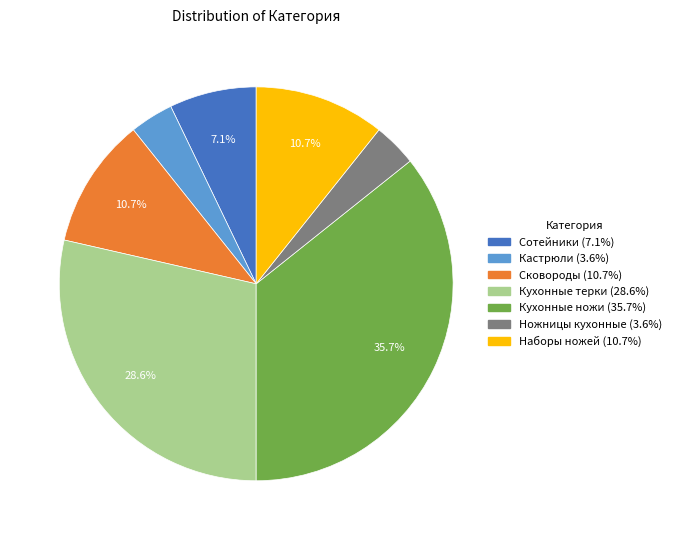

Combined, do Сковороды and Наборы ножей account for over 50%?

No